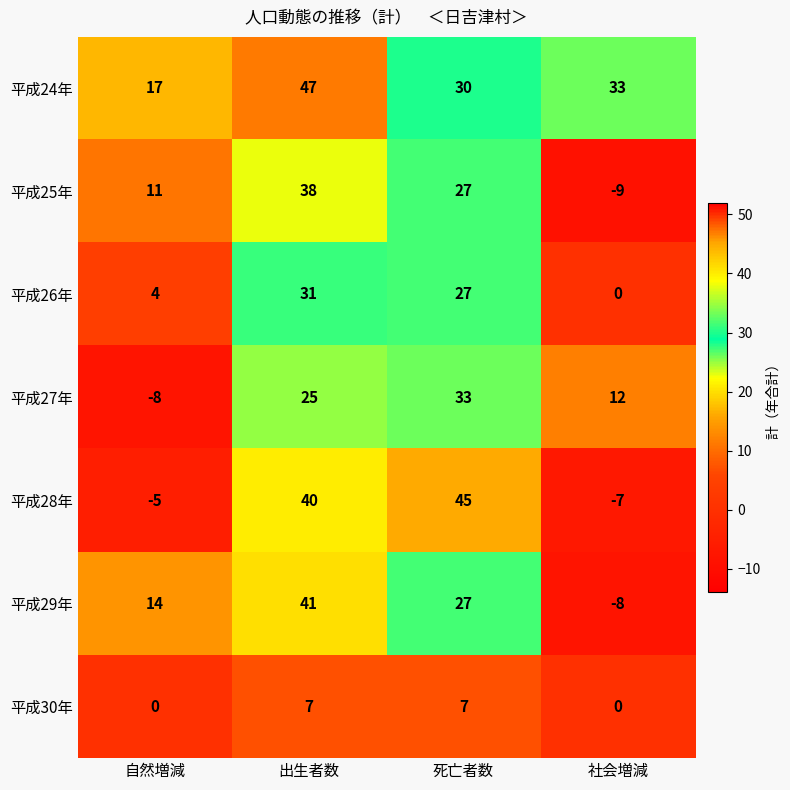

Count the number of data series in this chart.

7